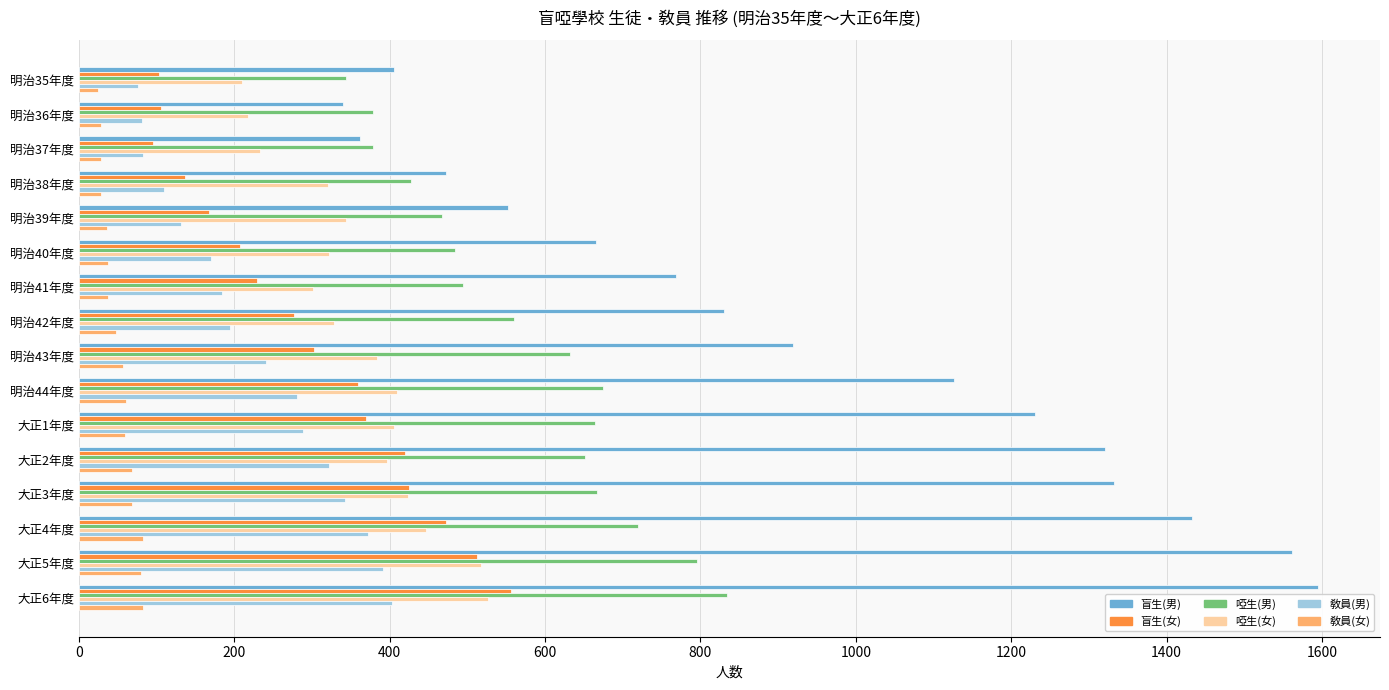

What is the average value of the 啞生(女) series?

362